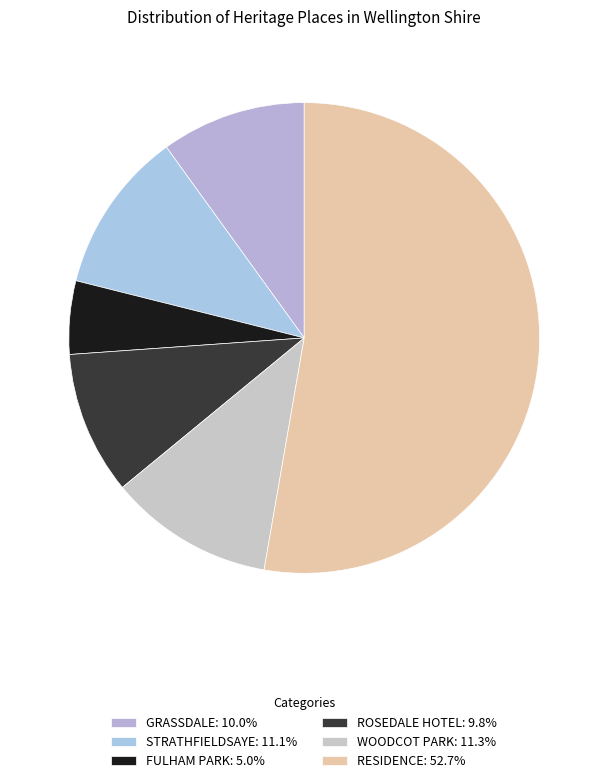

Does any single category account for the majority?

Yes